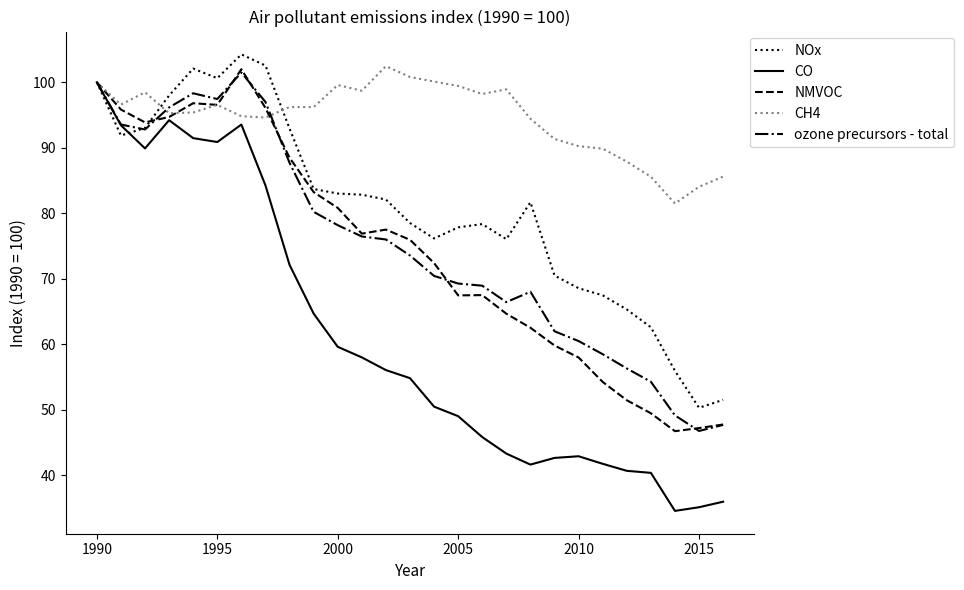

What is the greatest value displayed?

104.3